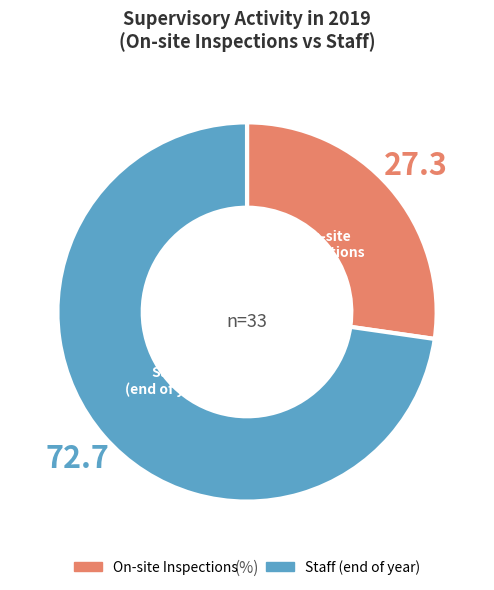

Is there a majority slice in this chart?

Yes